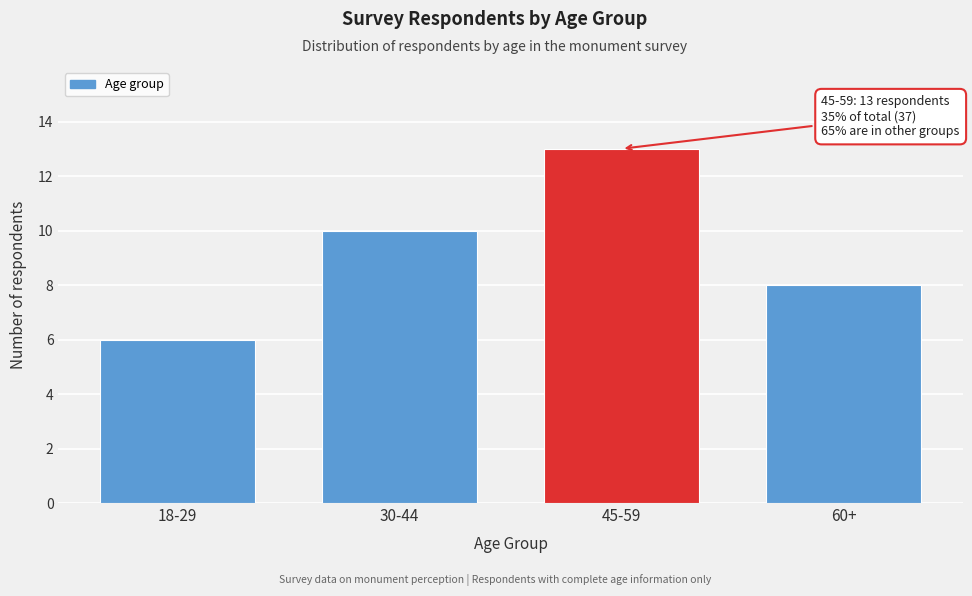

Reading left to right, extract all data points from this chart.

6	10	13	8